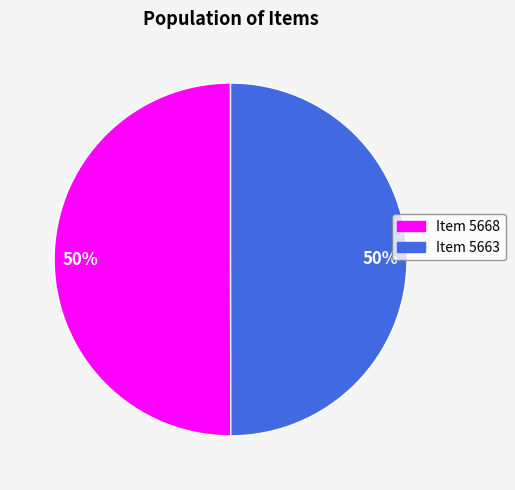

What percentage is the Item 5668 slice, to the nearest percent?

50%